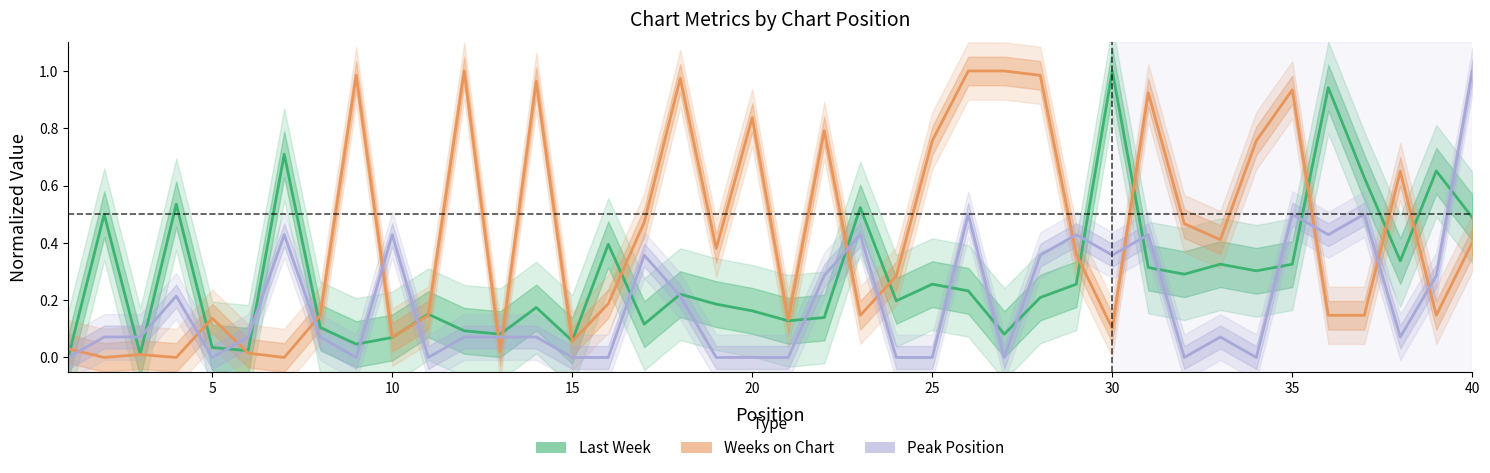

Reading right to left, transcribe all the data shown in this chart.

Last Week: 0.5	0.7	0.3	0.6	0.9	0.3	0.3	0.3	0.3	0.3	1.0	0.3	0.2	0.1	0.2	0.3	0.2	0.5	0.1	0.1	0.2	0.2	0.2	0.1	0.4	0.1	0.2	0.1	0.1	0.2	0.1	0.0	0.1	0.7	0.0	0.0	0.5	0.0	0.5	0.0
Weeks on Chart: 0.4	0.1	0.6	0.1	0.1	0.9	0.8	0.4	0.5	0.9	0.1	0.4	1.0	1.0	1.0	0.8	0.3	0.1	0.8	0.1	0.8	0.4	1.0	0.5	0.2	0.1	1.0	0.0	1.0	0.1	0.1	1.0	0.1	0.0	0.0	0.1	0.0	0.0	0.0	0.0
Peak Position: 1.0	0.3	0.1	0.5	0.4	0.5	0.0	0.1	0.0	0.4	0.4	0.4	0.4	0.0	0.5	0.0	0.0	0.4	0.3	0.0	0.0	0.0	0.2	0.4	0.0	0.0	0.1	0.1	0.1	0.0	0.4	0.0	0.1	0.4	0.1	0.0	0.2	0.1	0.1	0.0